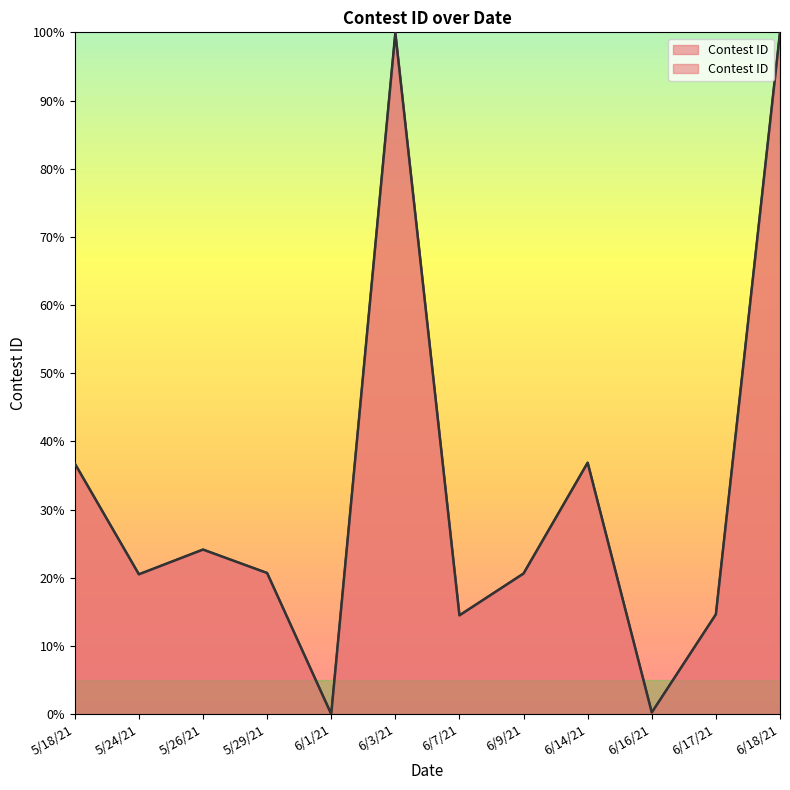

What is the change in value from 6/17/21 to 6/18/21?

+85.4